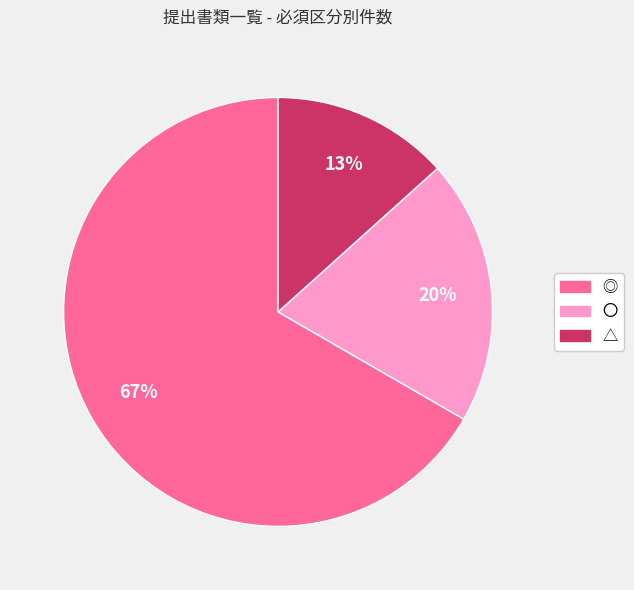

Do ◎ and △ together represent more than half of the pie?

Yes